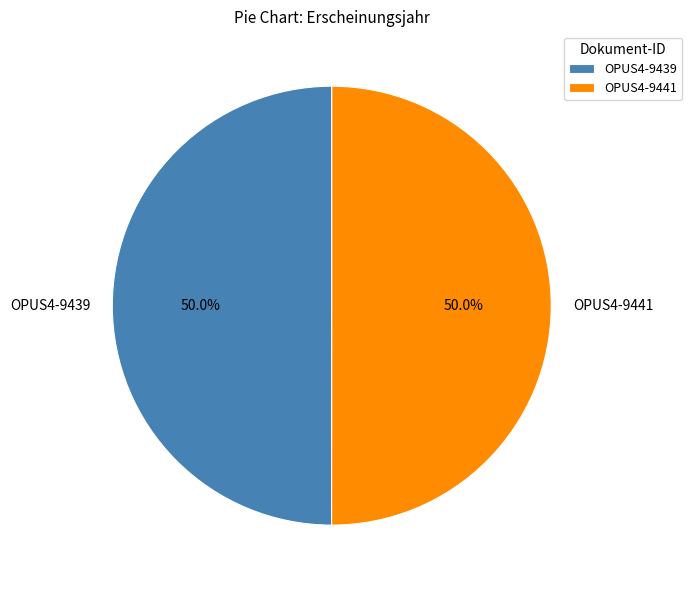

Combined, what portion of the pie is OPUS4-9441 and OPUS4-9439?

100.0%